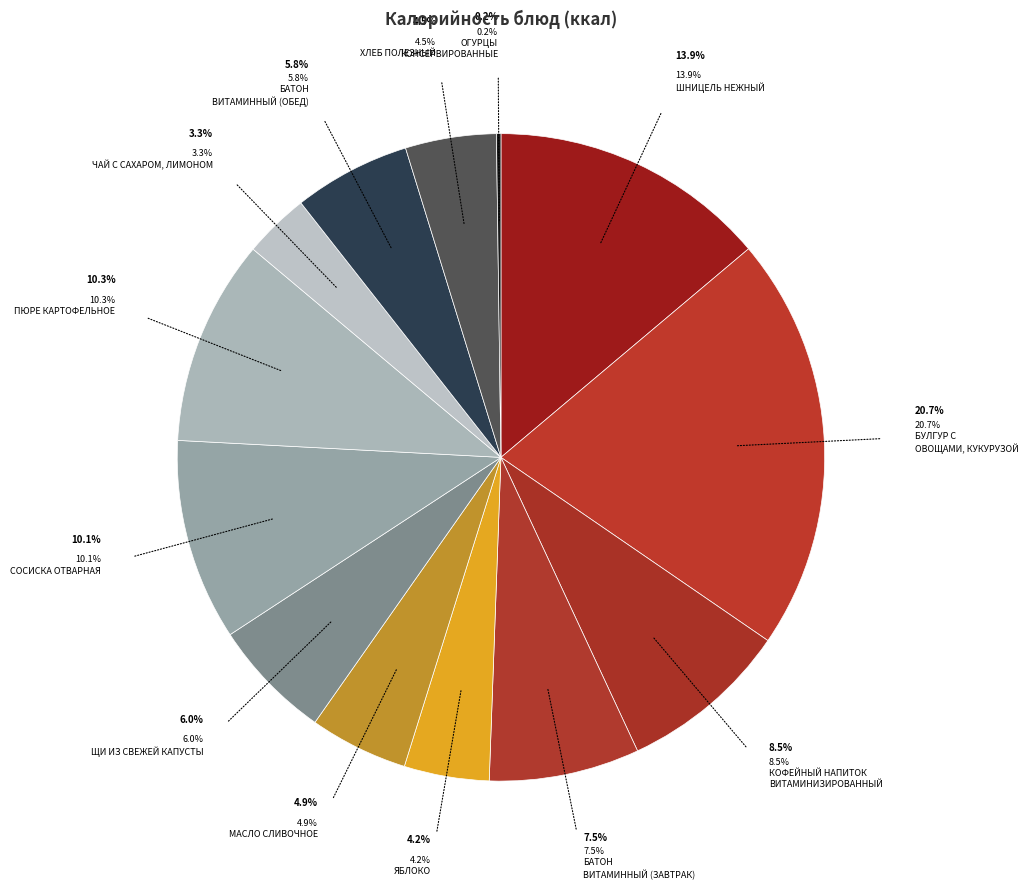

The хлеб полезный slice represents 5% of the pie. True or false?

True